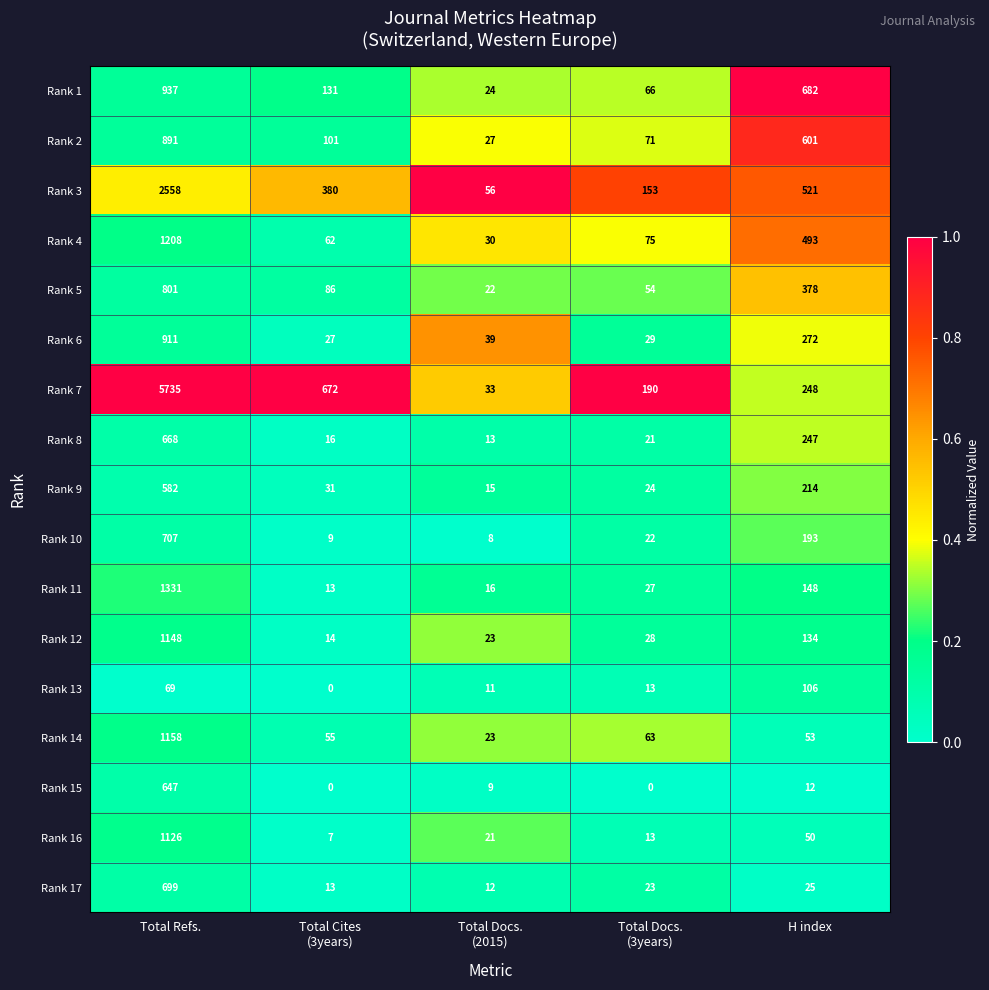

At which label is Rank 5 closest to 411?

H index